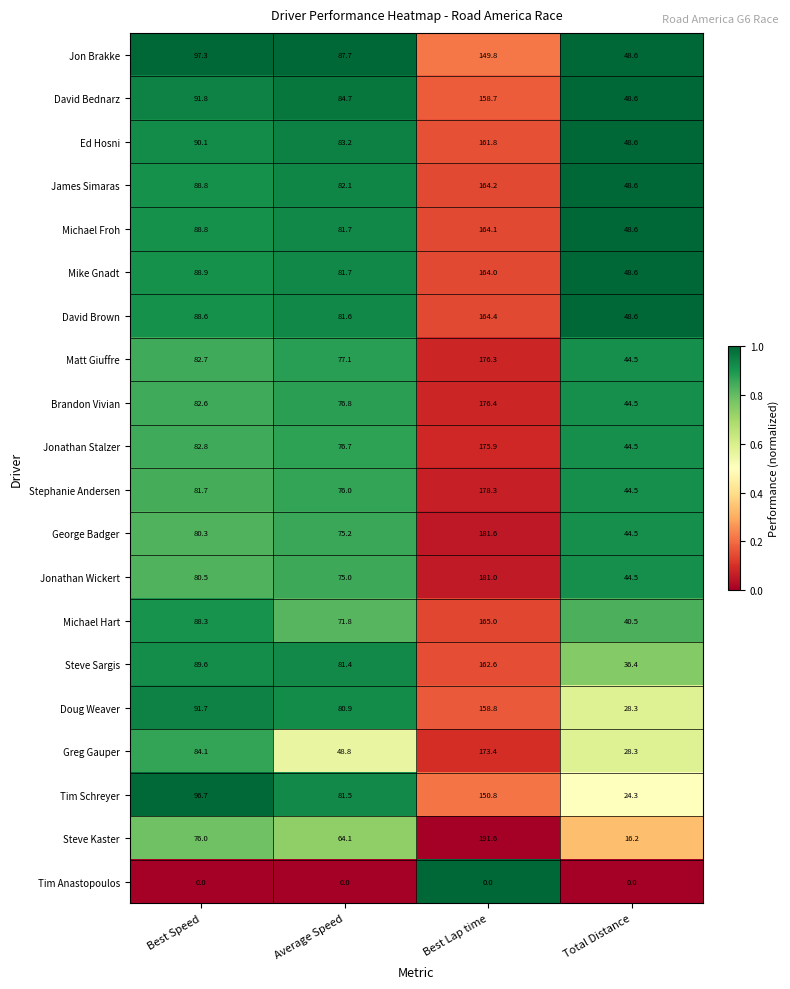

At which label does Tim Schreyer reach its peak?

Best Lap time